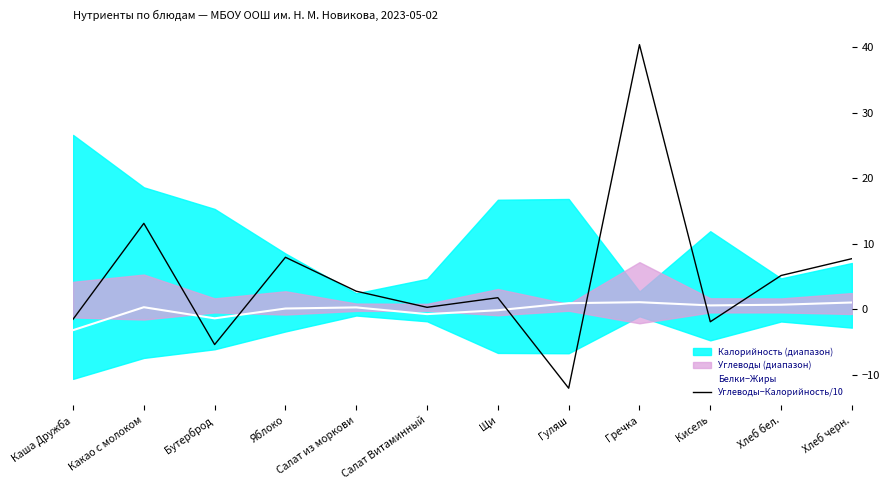

Where does the Углеводы−Калорийность/10 series first go above 2?

Какао с молоком